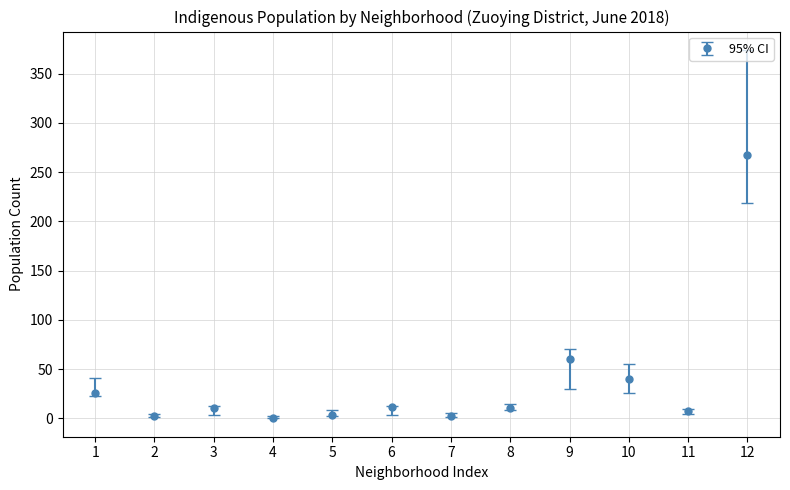

What is the change in value from 6 to 9?

+49